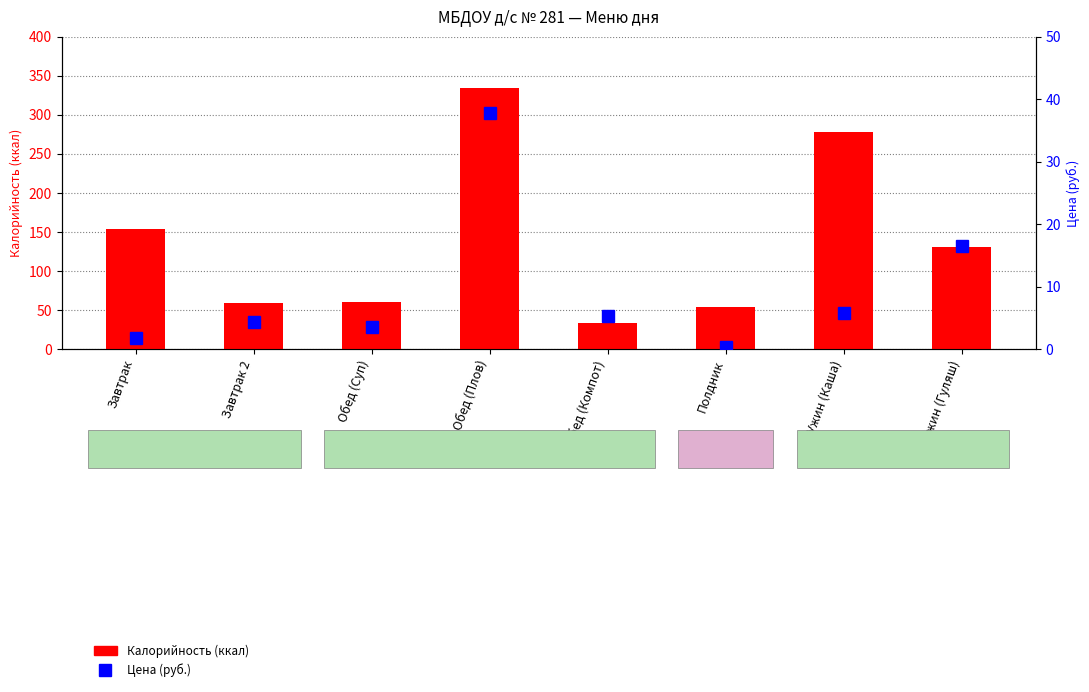

Is it true that Калорийность equals 209.4 at Завтрак?

False